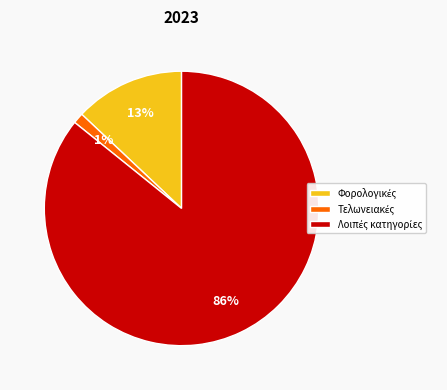

Is there a majority slice in this chart?

Yes